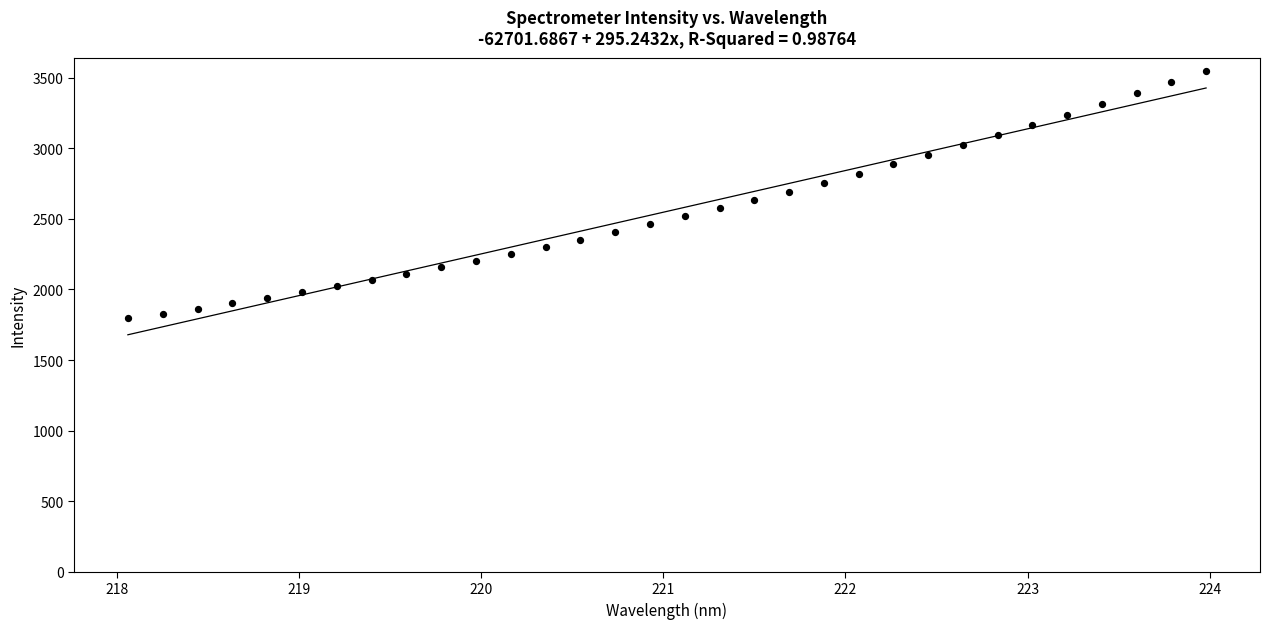

What is the range of Y values (max minus min)?

1753.8